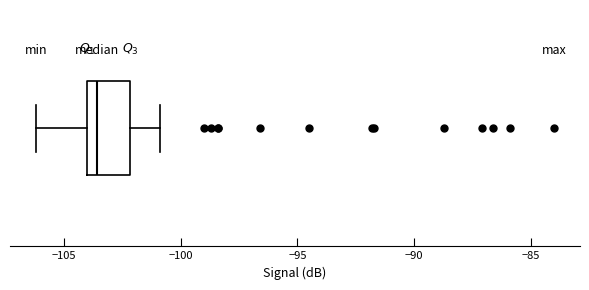

Where is the right edge of the box on the x-axis? The values are not printed on the chart, so give them approximately, as read against the axis.

-102.0